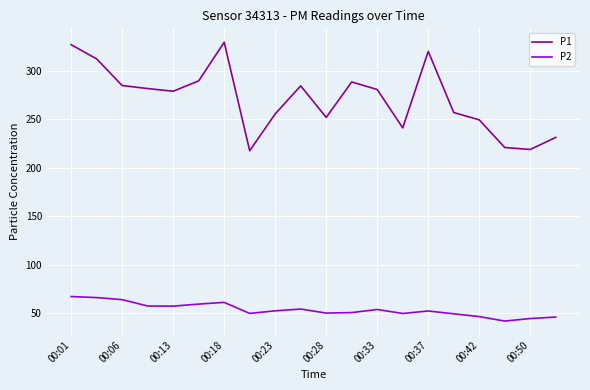

Rank the series by their maximum value, from lowest to highest.

P2, P1